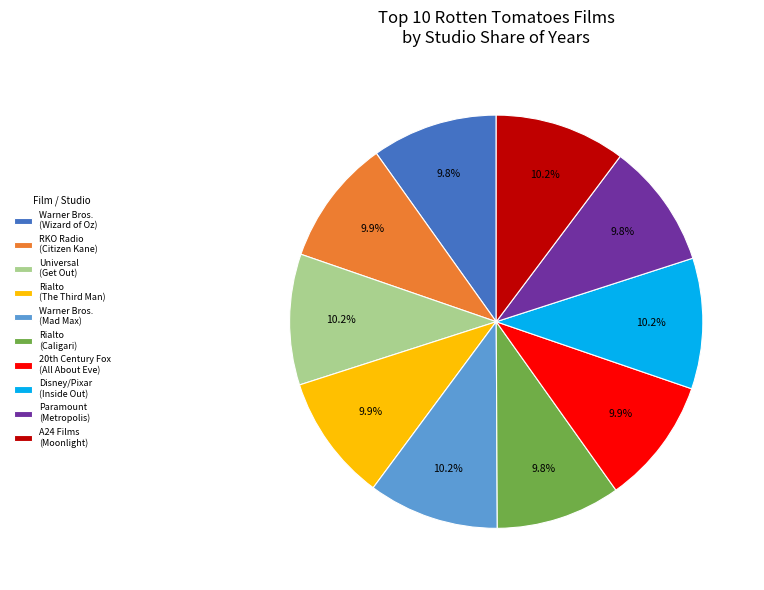

Count the number of slices in the pie.

10